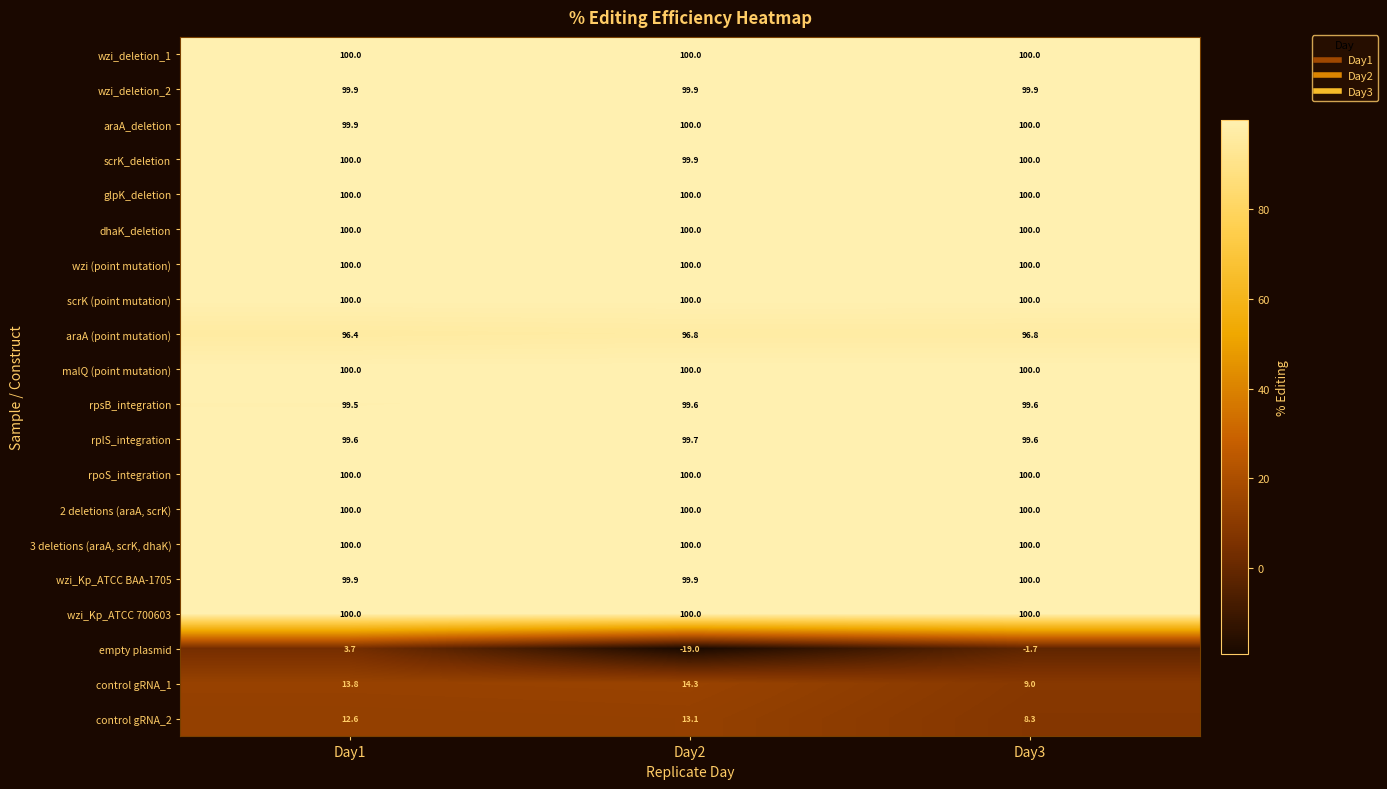

Read the glpK_deletion value at Day3.

100.0